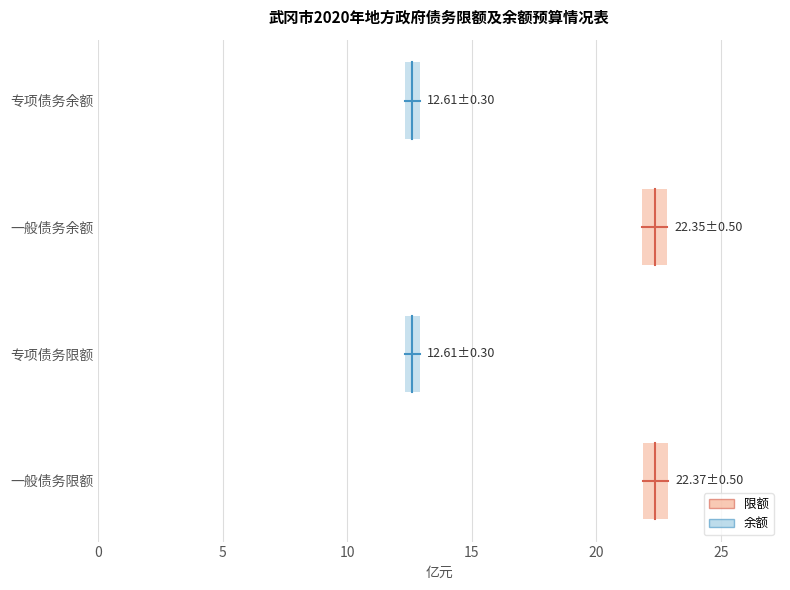

How many data points does each series have?

2